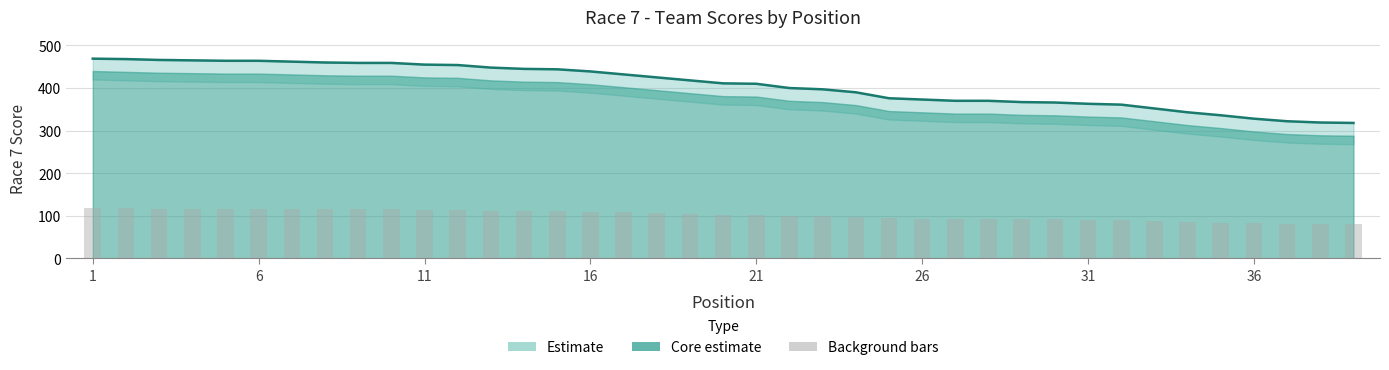

The chart shows a value of 410 at 21. True or false?

True